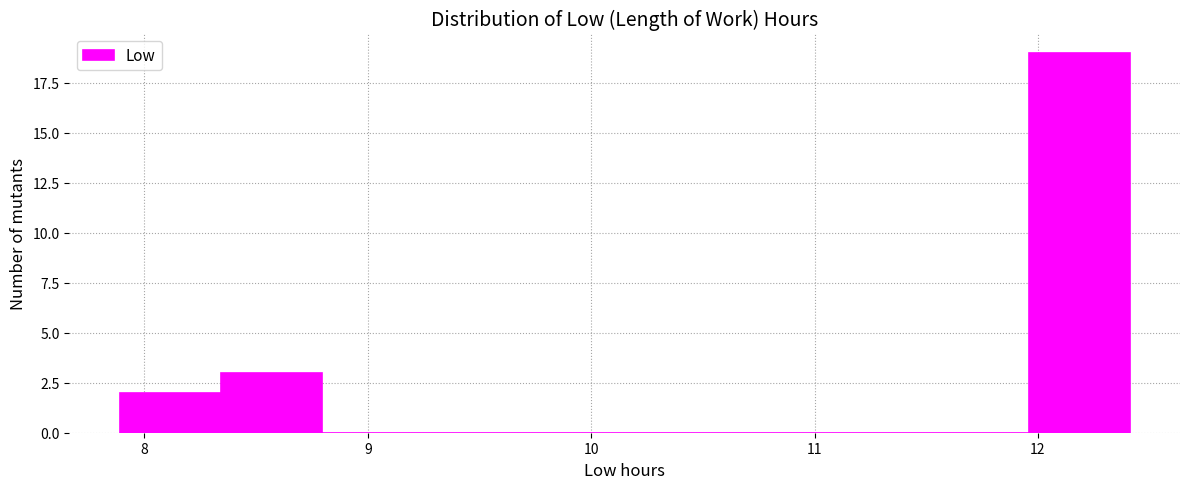

Reading left to right, transcribe this chart: for each bar, give the range it covers on the x-axis and its height. Neither the bar edges nor the heights are printed on the chart, so give them approximately, as read against the axes.

7.9 to 8.3: 2
8.3 to 8.8: 3
8.8 to 9.2: 0
9.2 to 9.7: 0
9.7 to 10.2: 0
10.2 to 10.6: 0
10.6 to 11.1: 0
11.1 to 11.5: 0
11.5 to 12.0: 0
12.0 to 12.4: 19